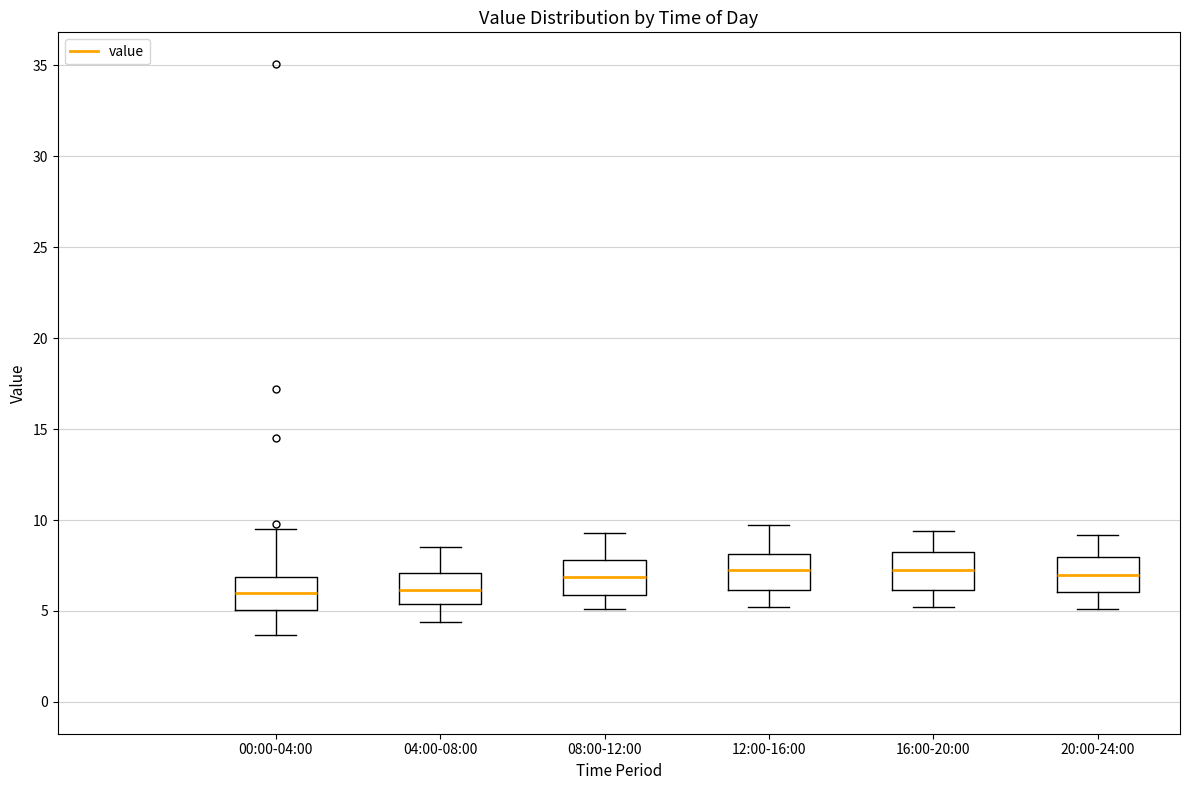

Where is the lower edge of the box for 04:00-08:00 on the y-axis? The values are not printed on the chart, so give them approximately, as read against the axis.

5.5